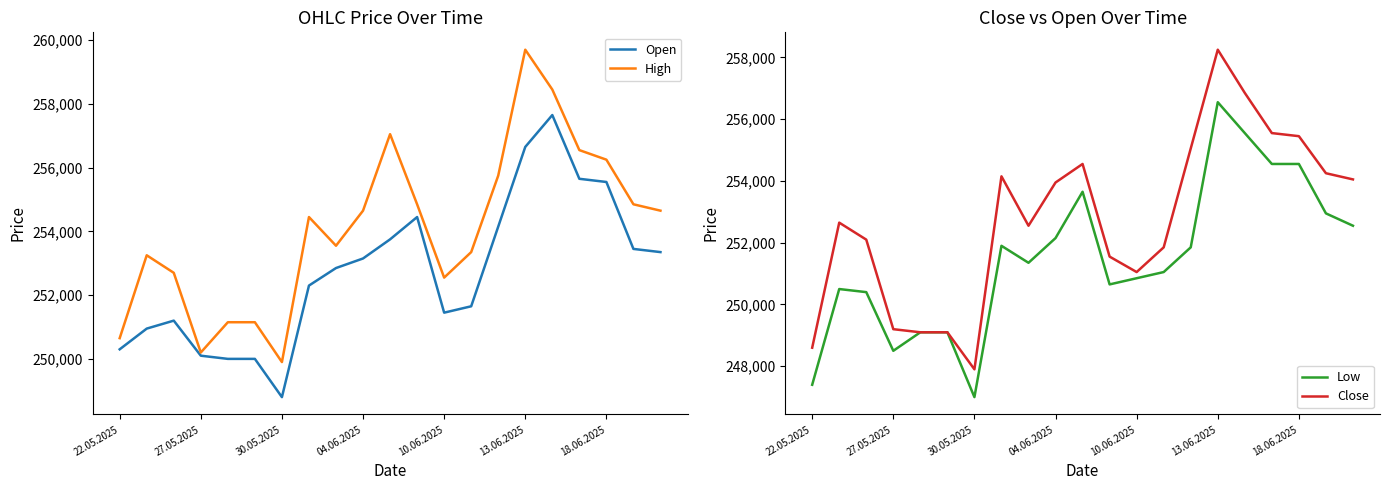

Which series has the largest range (max minus min)?

Close